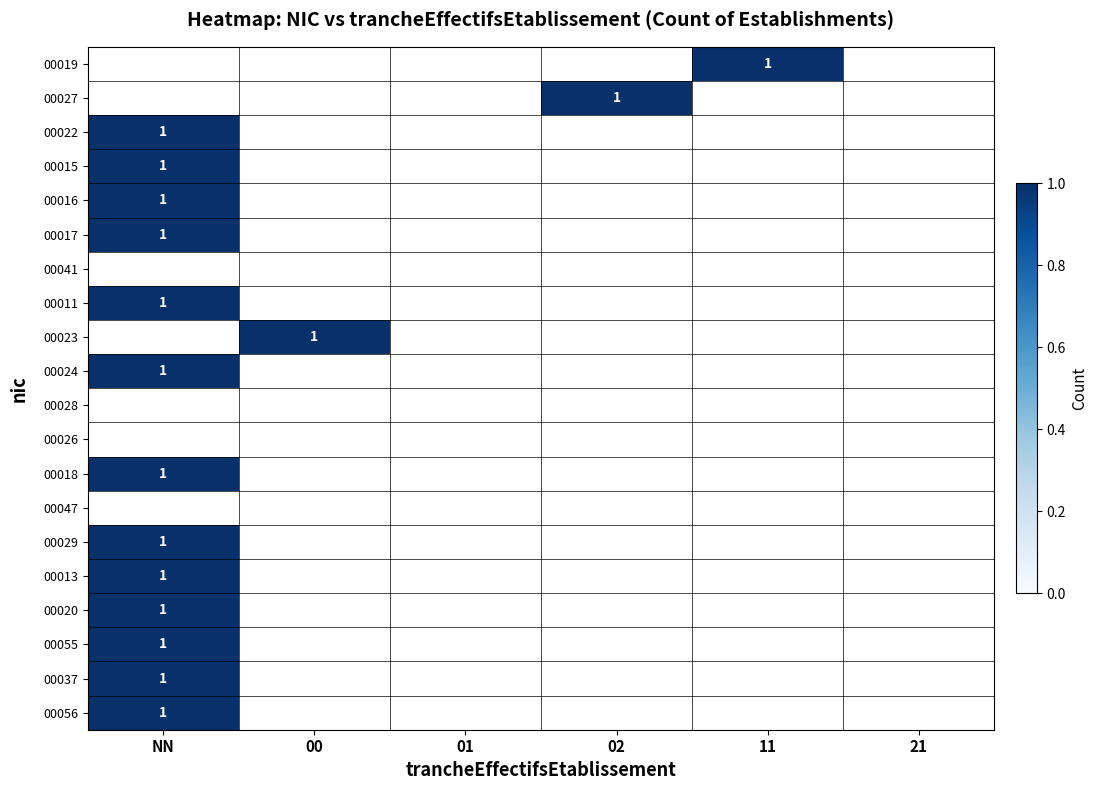

Count the number of categories in the chart.

6